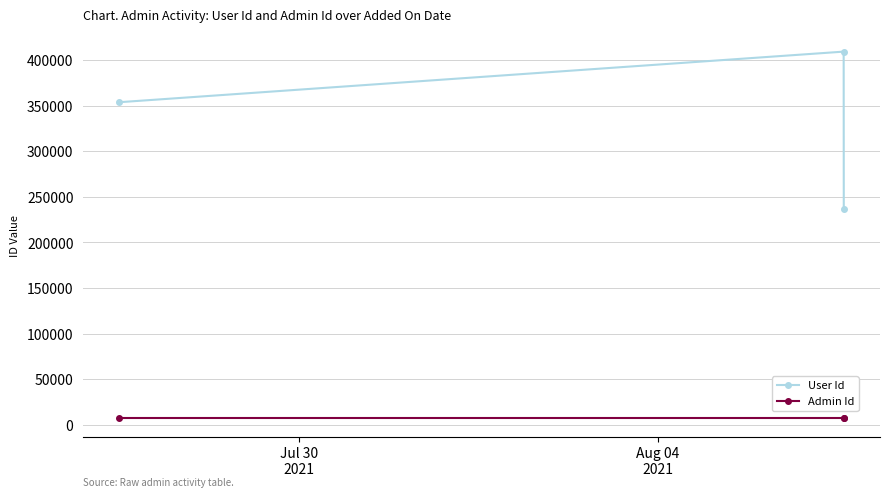

At how many categories does at least one series exceed 75531?

3